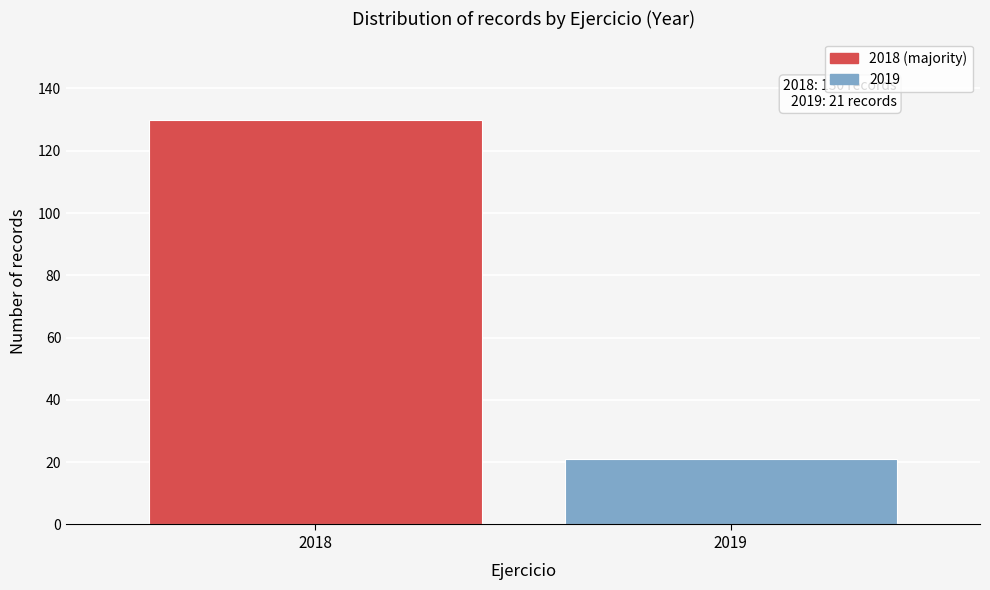

Reading left to right, what are all the values shown in this chart?

130	21